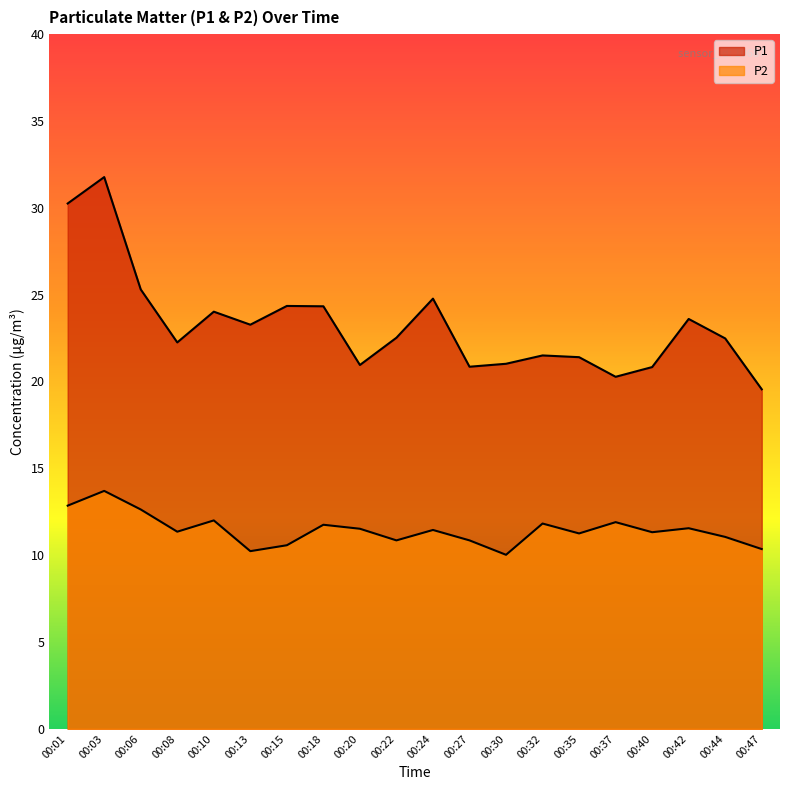

Between 00:35 and 00:06, which is larger?

00:06